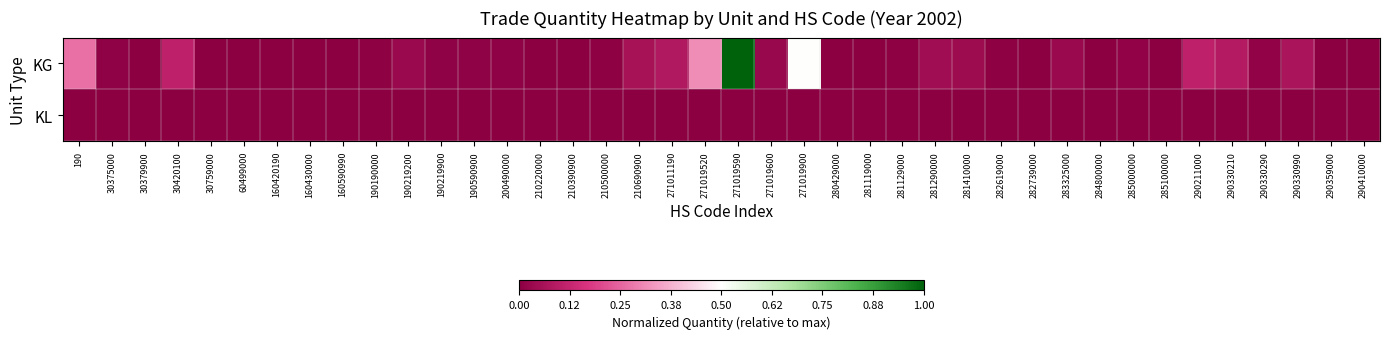

List the series in order of their peak value, lowest first.

KL, KG